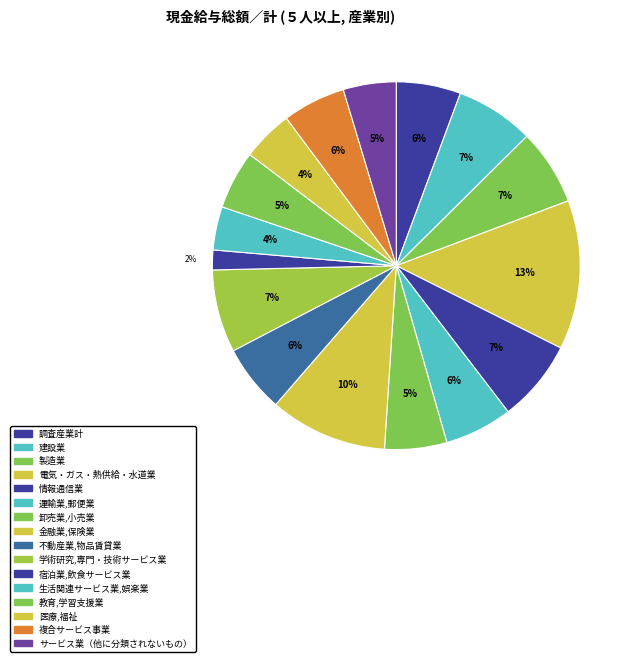

The 調査産業計 slice represents 1% of the pie. True or false?

False